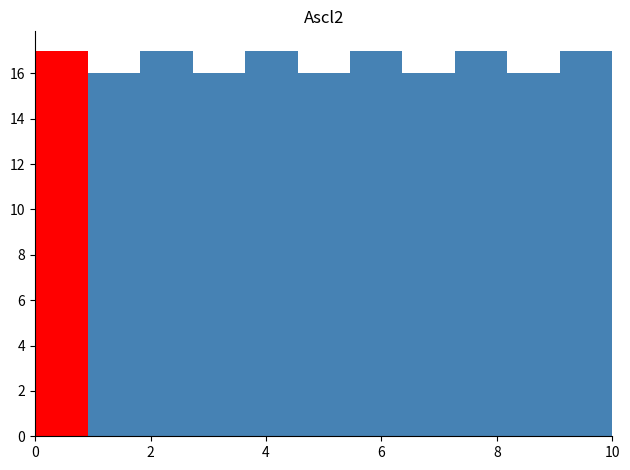

Reading left to right, transcribe this chart: for each bar, give the range it covers on the x-axis and its height. Neither the bar edges nor the heights are printed on the chart, so give them approximately, as read against the axes.

0.0 to 1.0: 17
1.0 to 1.8: 16
1.8 to 2.8: 17
2.8 to 3.6: 16
3.6 to 4.6: 17
4.6 to 5.4: 16
5.4 to 6.4: 17
6.4 to 7.2: 16
7.2 to 8.2: 17
8.2 to 9.0: 16
9.0 to 10.0: 17